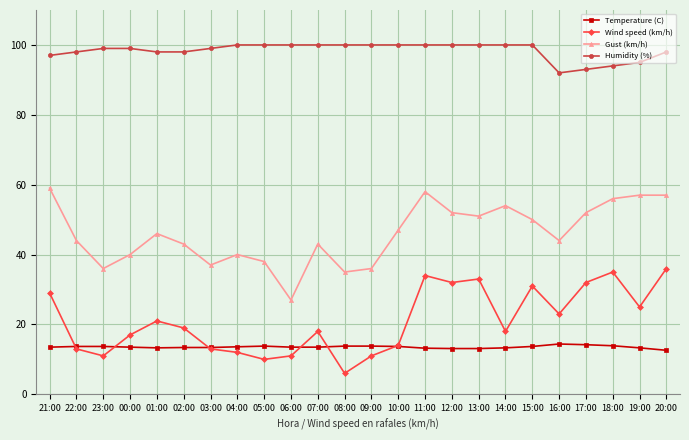

The value of Wind speed (km/h) at 19:00 is 44.2. True or false?

False